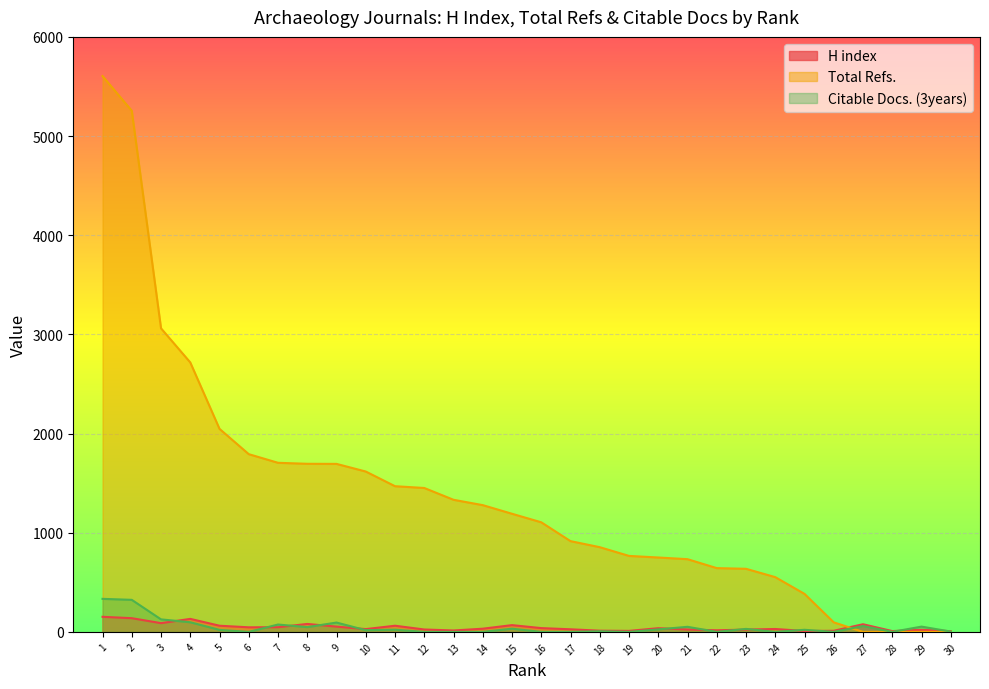

What value does the H index series have at 8?

80